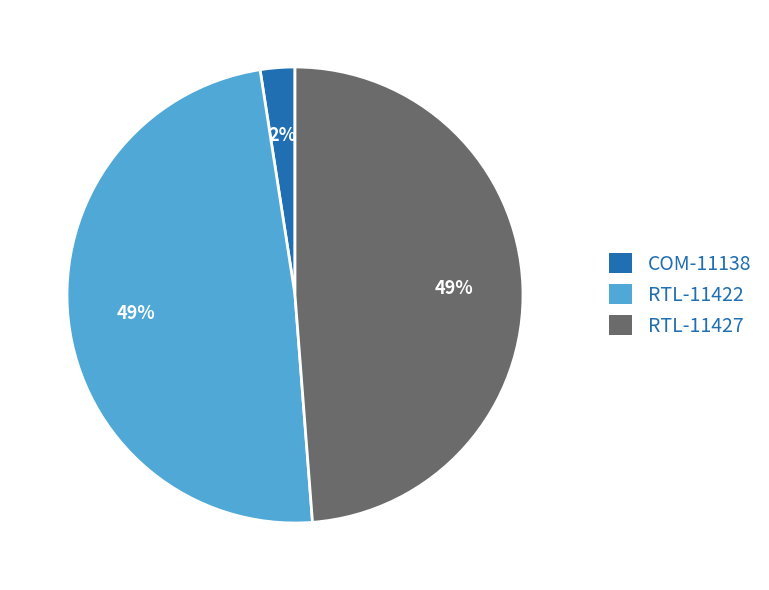

What is the ratio of the value at RTL-11422 to the value at RTL-11427?

1.0